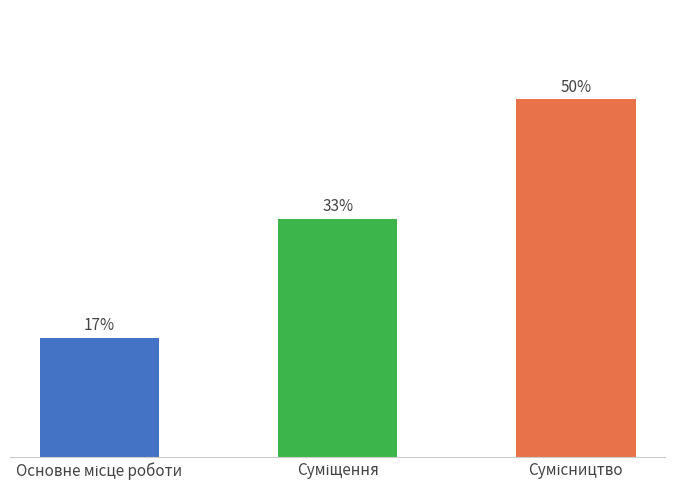

Are the bars horizontal?

No